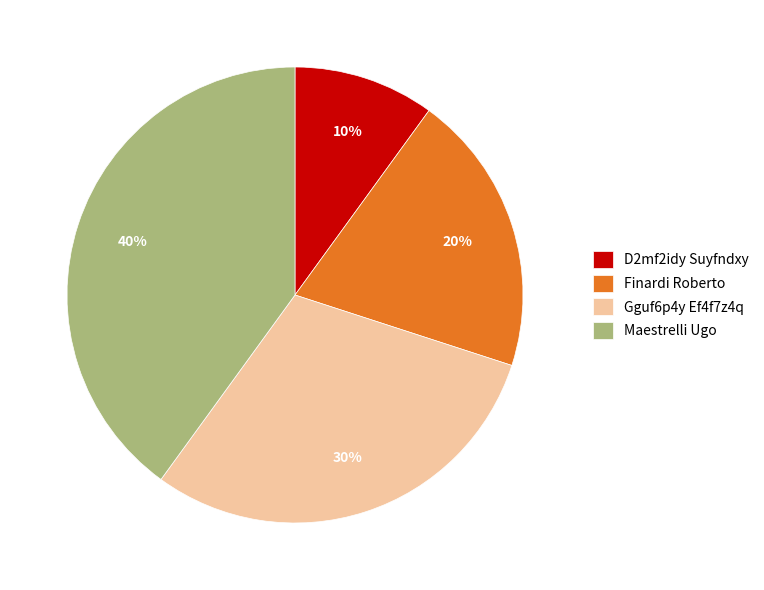

Does any single category account for the majority?

No